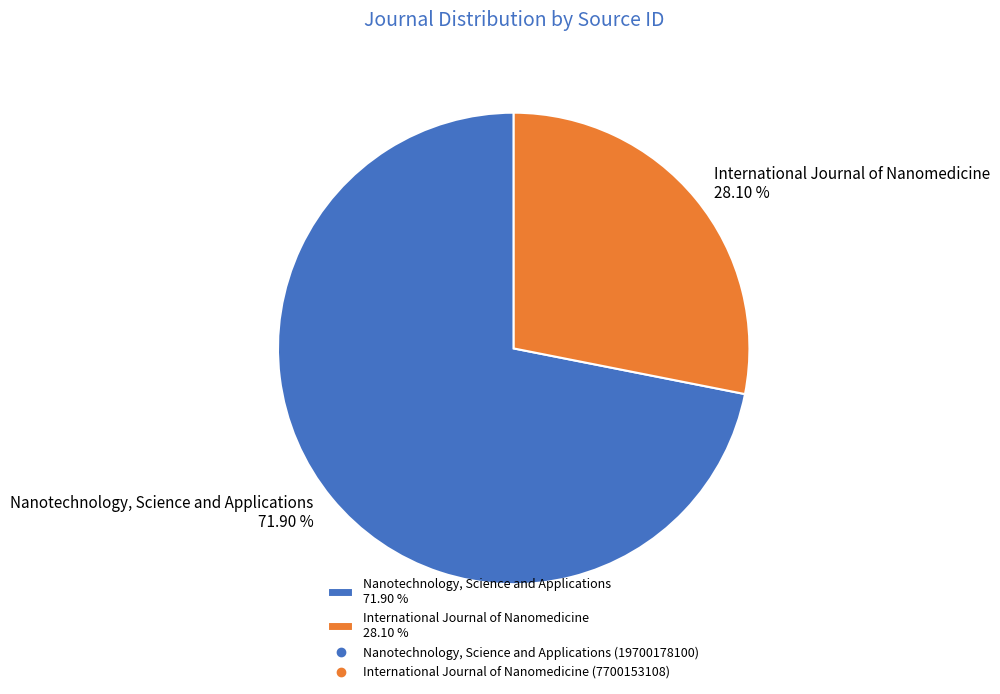

What percentage is the International Journal of Nanomedicine slice, to the nearest percent?

28%